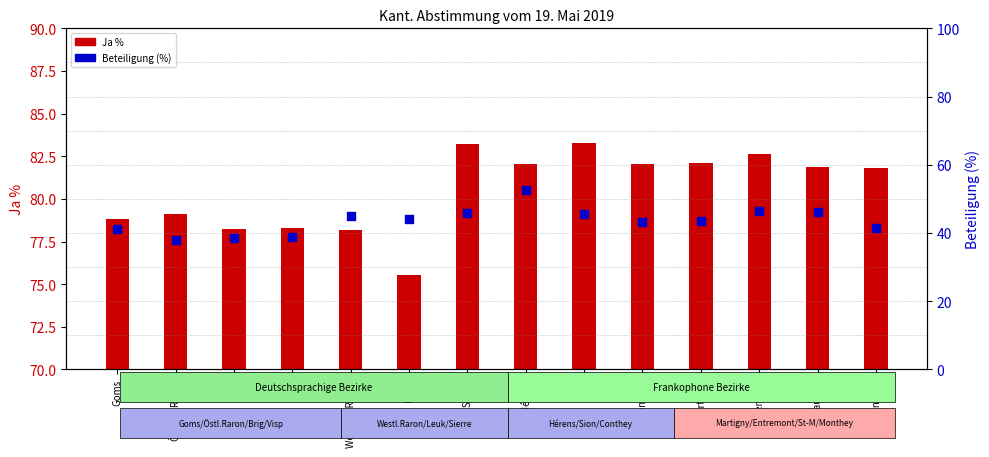

At how many categories does at least one series exceed 51?

14